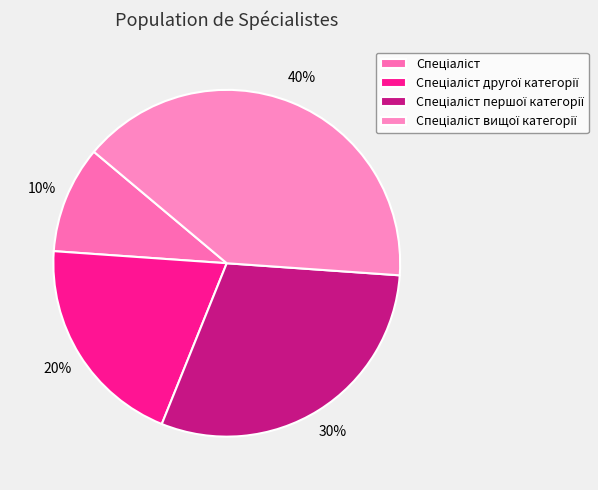

To the nearest percent, what portion does Спеціаліст першої категорії represent?

30%